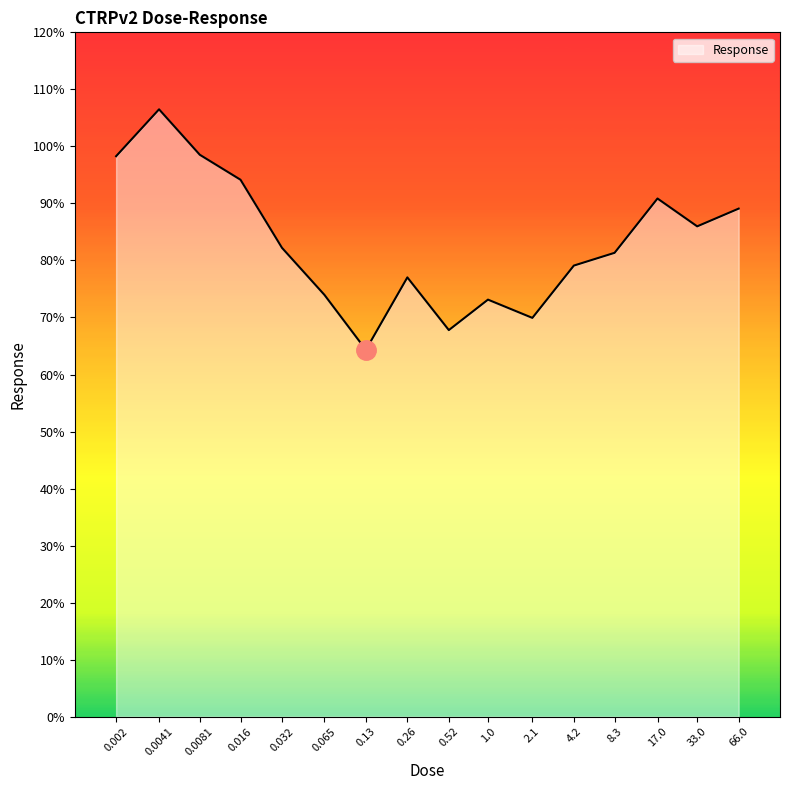

At which label does the data first exceed 82?

0.002